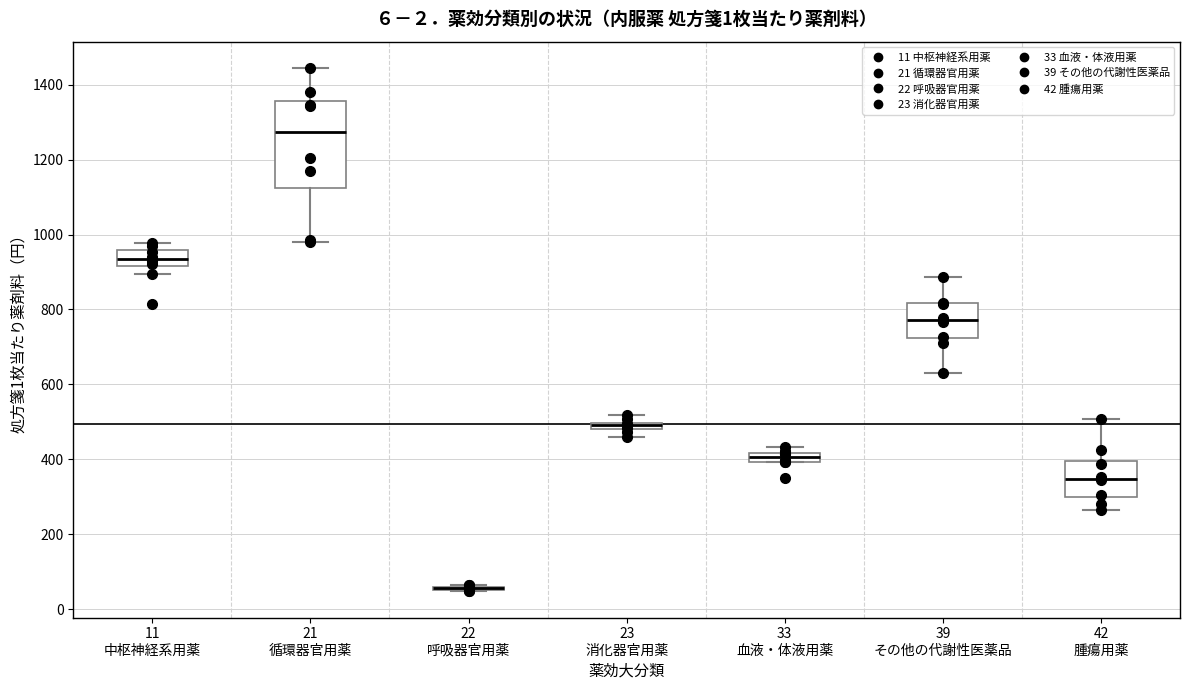

Where does the upper whisker of the box for 23 消化器官用薬 end on the y-axis? The values are not printed on the chart, so give them approximately, as read against the axis.

520